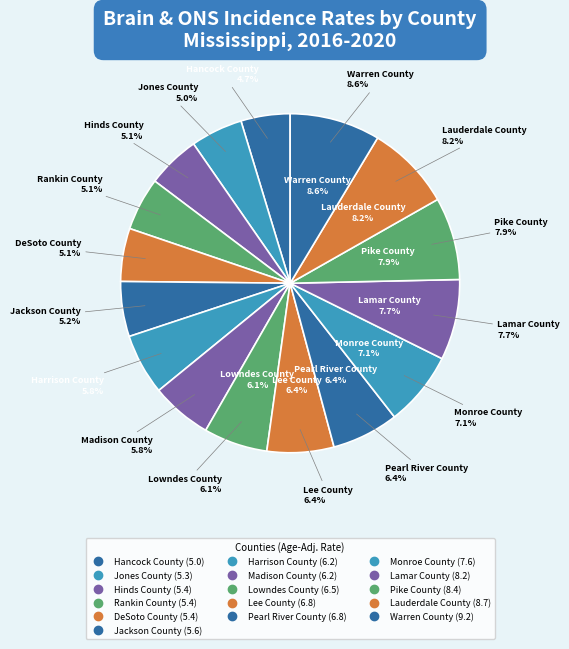

What portion of the pie excludes Warren County?

91.4%